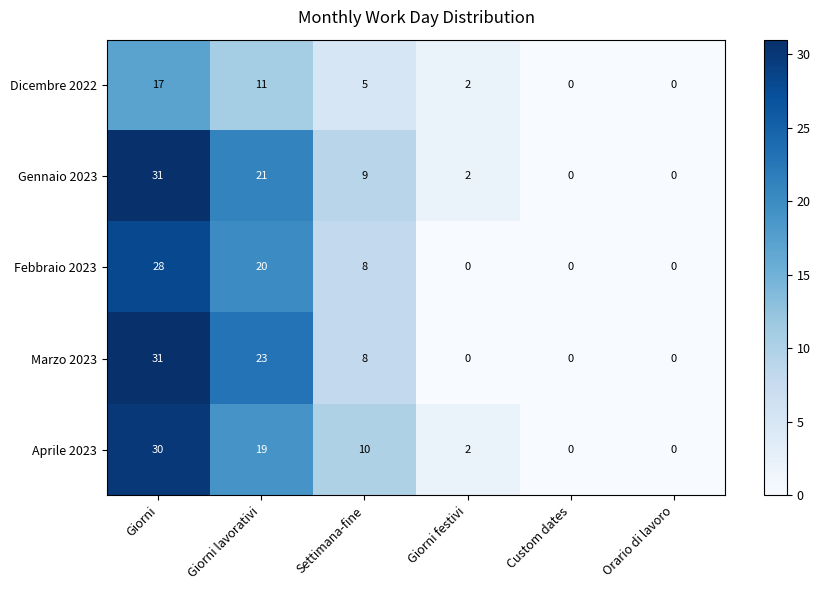

What is the difference between the second highest and second lowest values in the Marzo 2023 series?

23